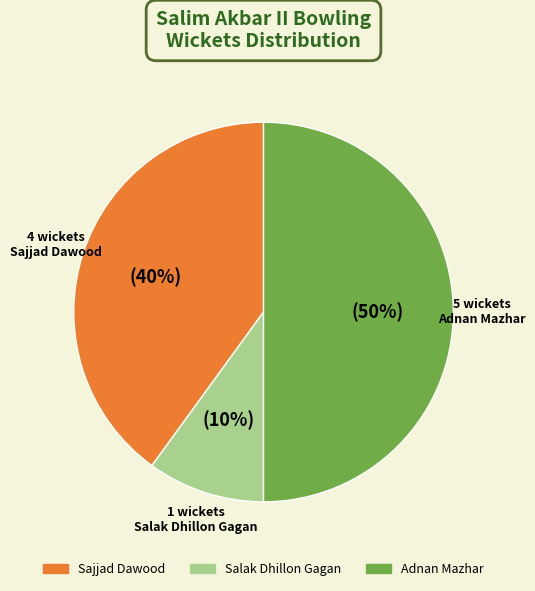

To the nearest percent, what is the difference between the largest and smallest slice percentages?

40%